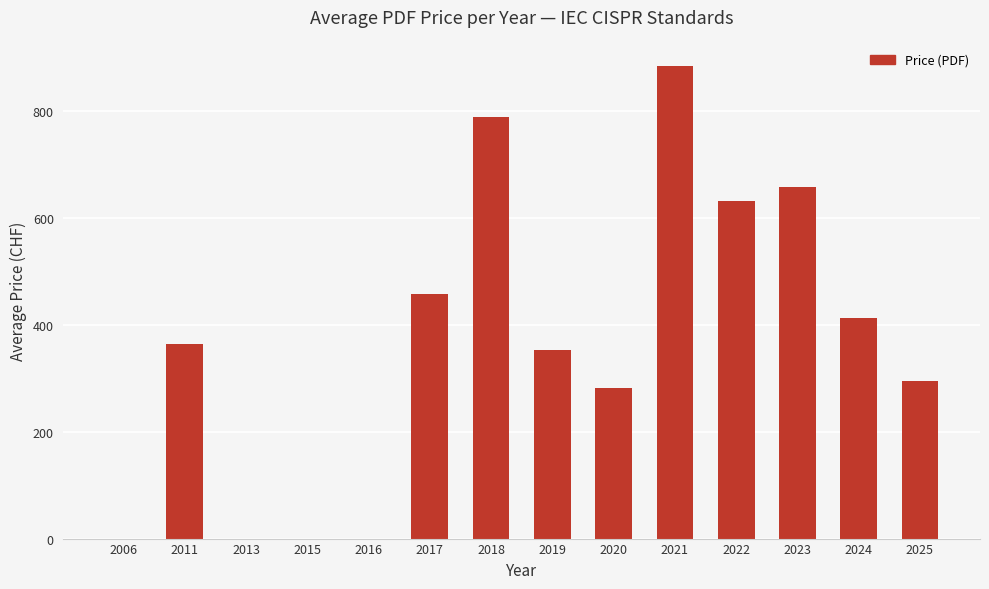

Read the value at 2024.

412.5